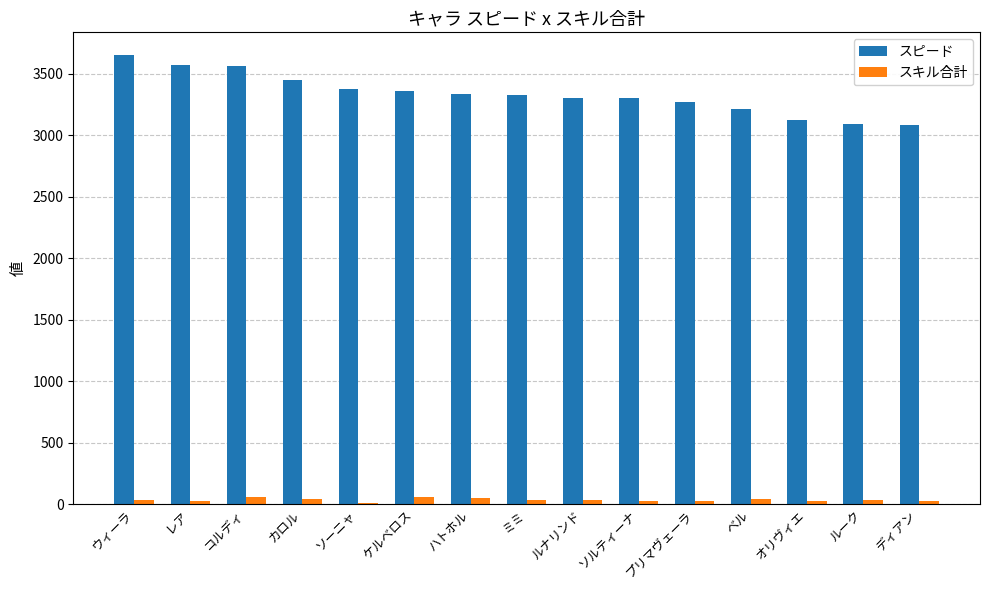

The value of スピード at ソーニャ is 2288.3. True or false?

False